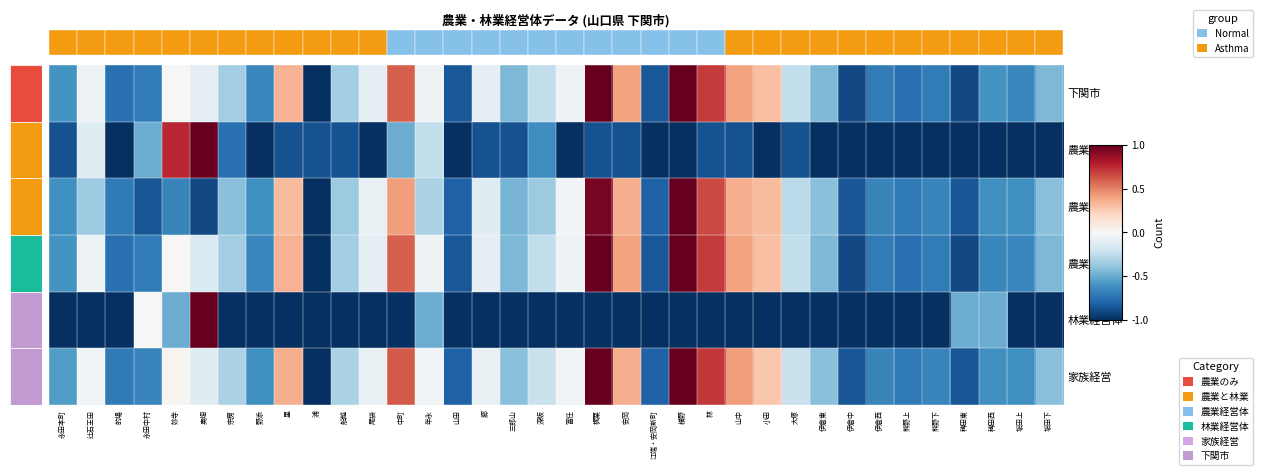

Rank the series by their maximum value, from highest to lowest.

下関市, 農業と林業, 農業のみ, 農業経営体, 林業経営体, 家族経営